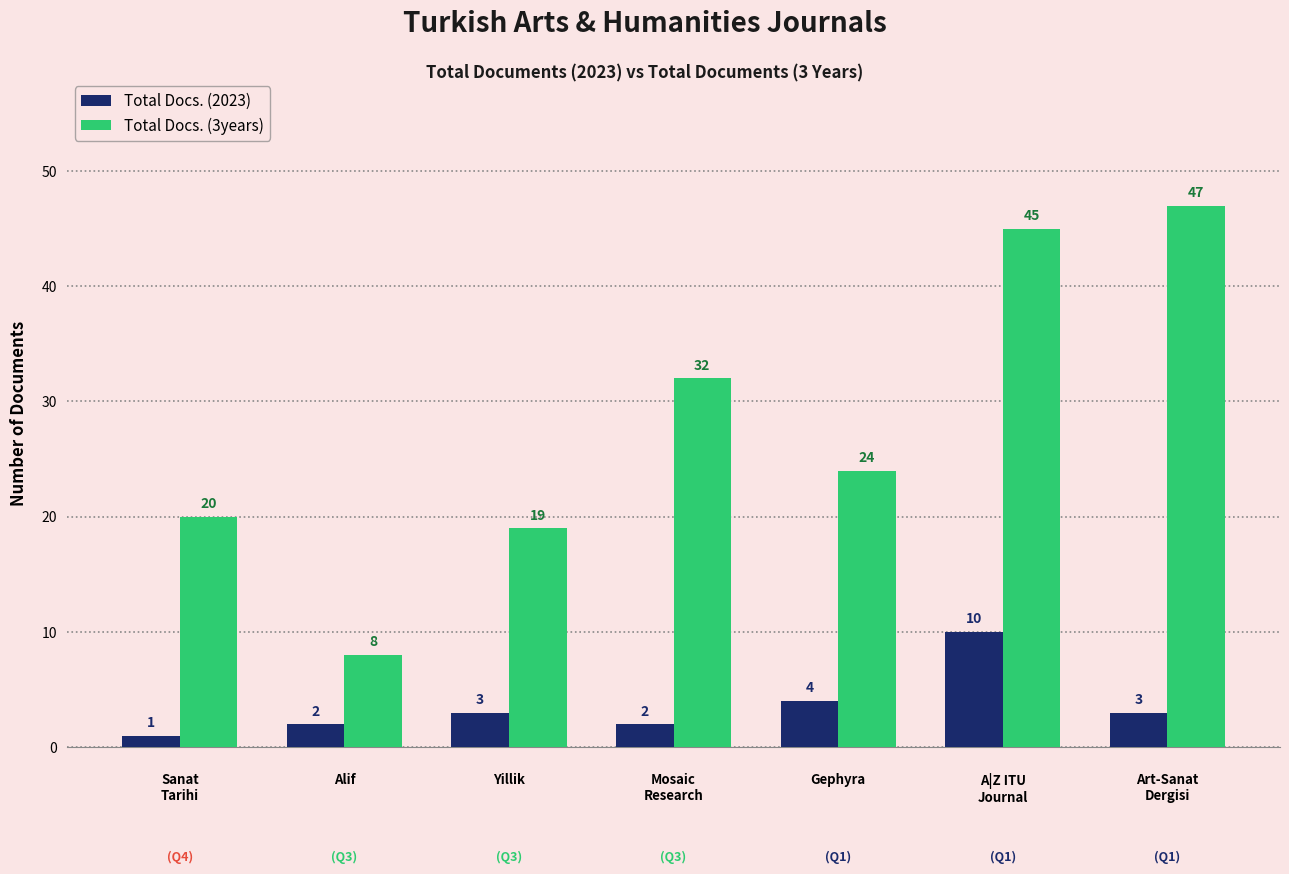

Rank the series by their maximum value, from lowest to highest.

Total Docs. (2023), Total Docs. (3years)